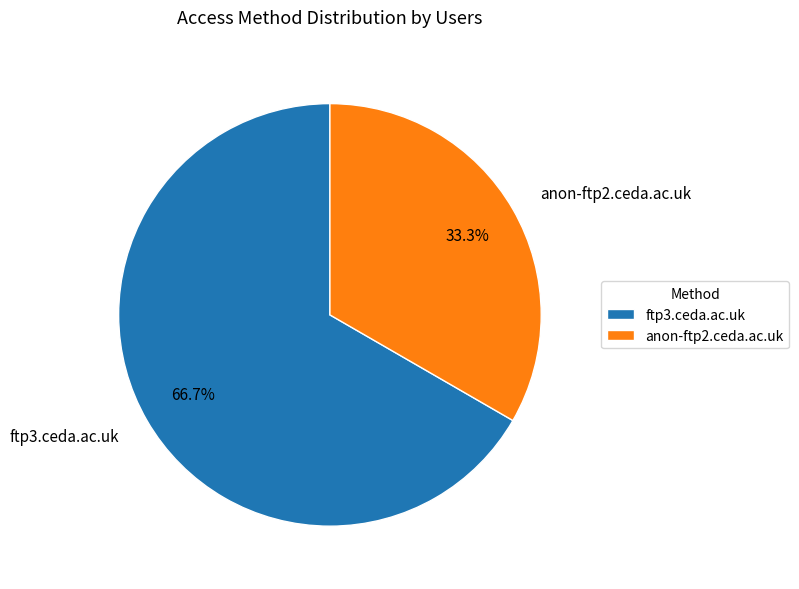

What percentage is the anon-ftp2.ceda.ac.uk slice, to the nearest percent?

33%